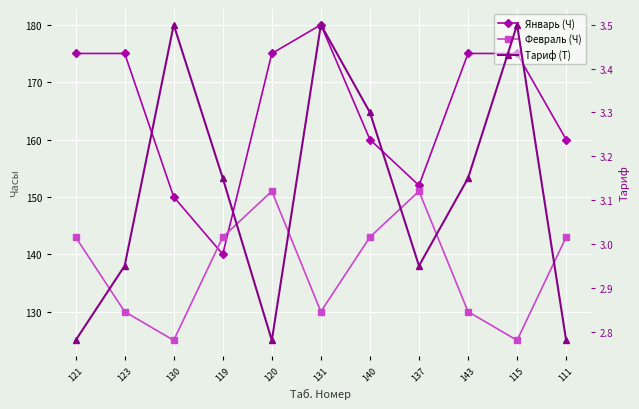

At which label does Январь (Ч) reach its minimum?

119